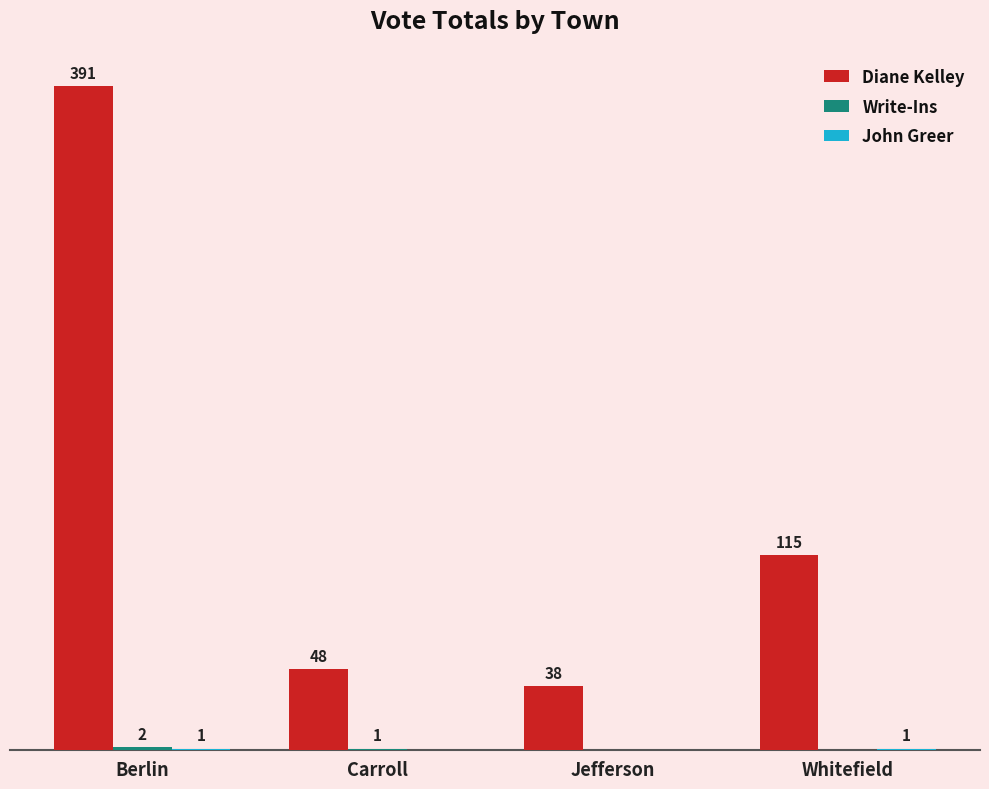

At which category does the chart reach its peak across all series?

Berlin